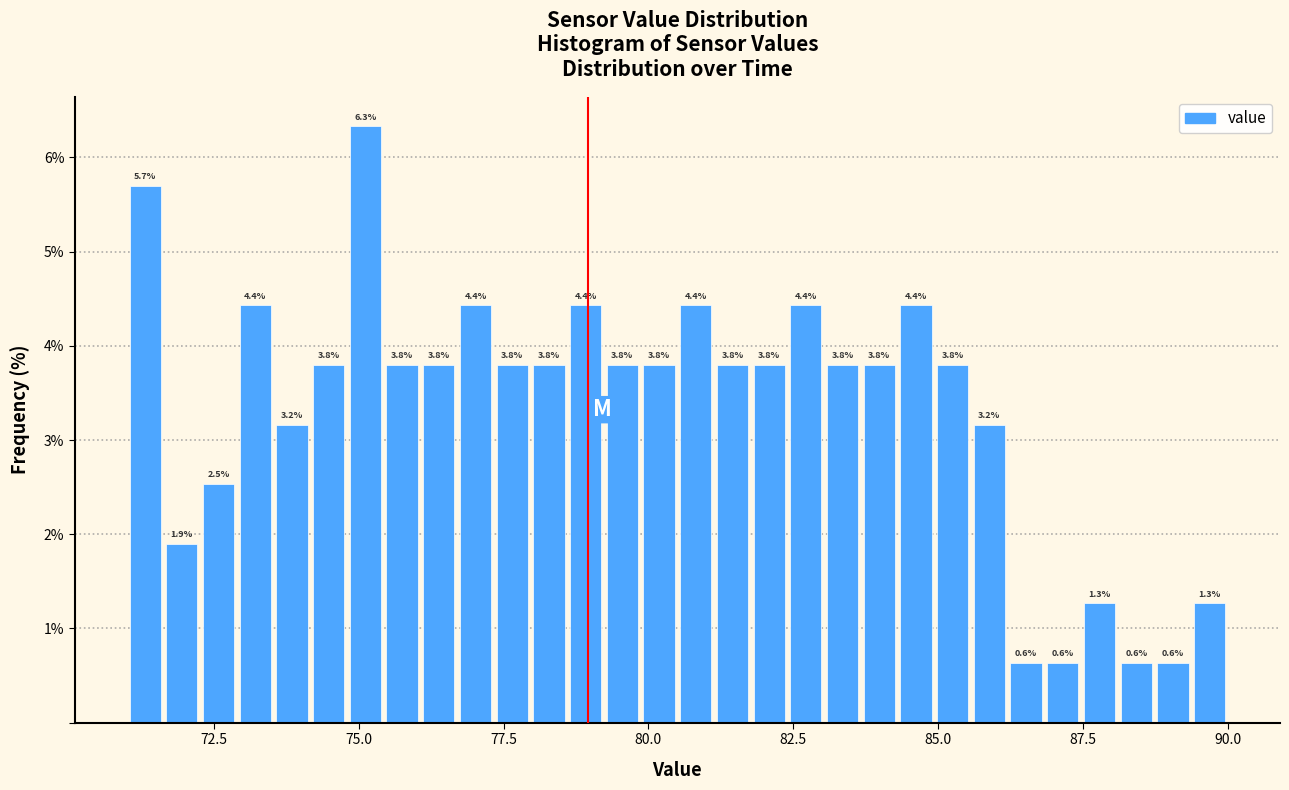

Around what value on the x-axis is the tallest bar? Give the approximate position of its centre, as read against the axis.

75.0